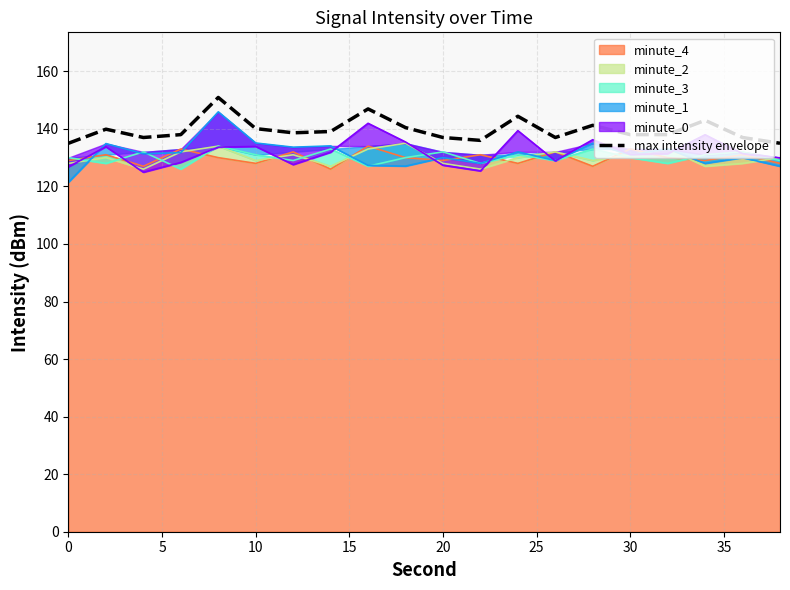

Does the chart display data point markers on the line(s)?

No